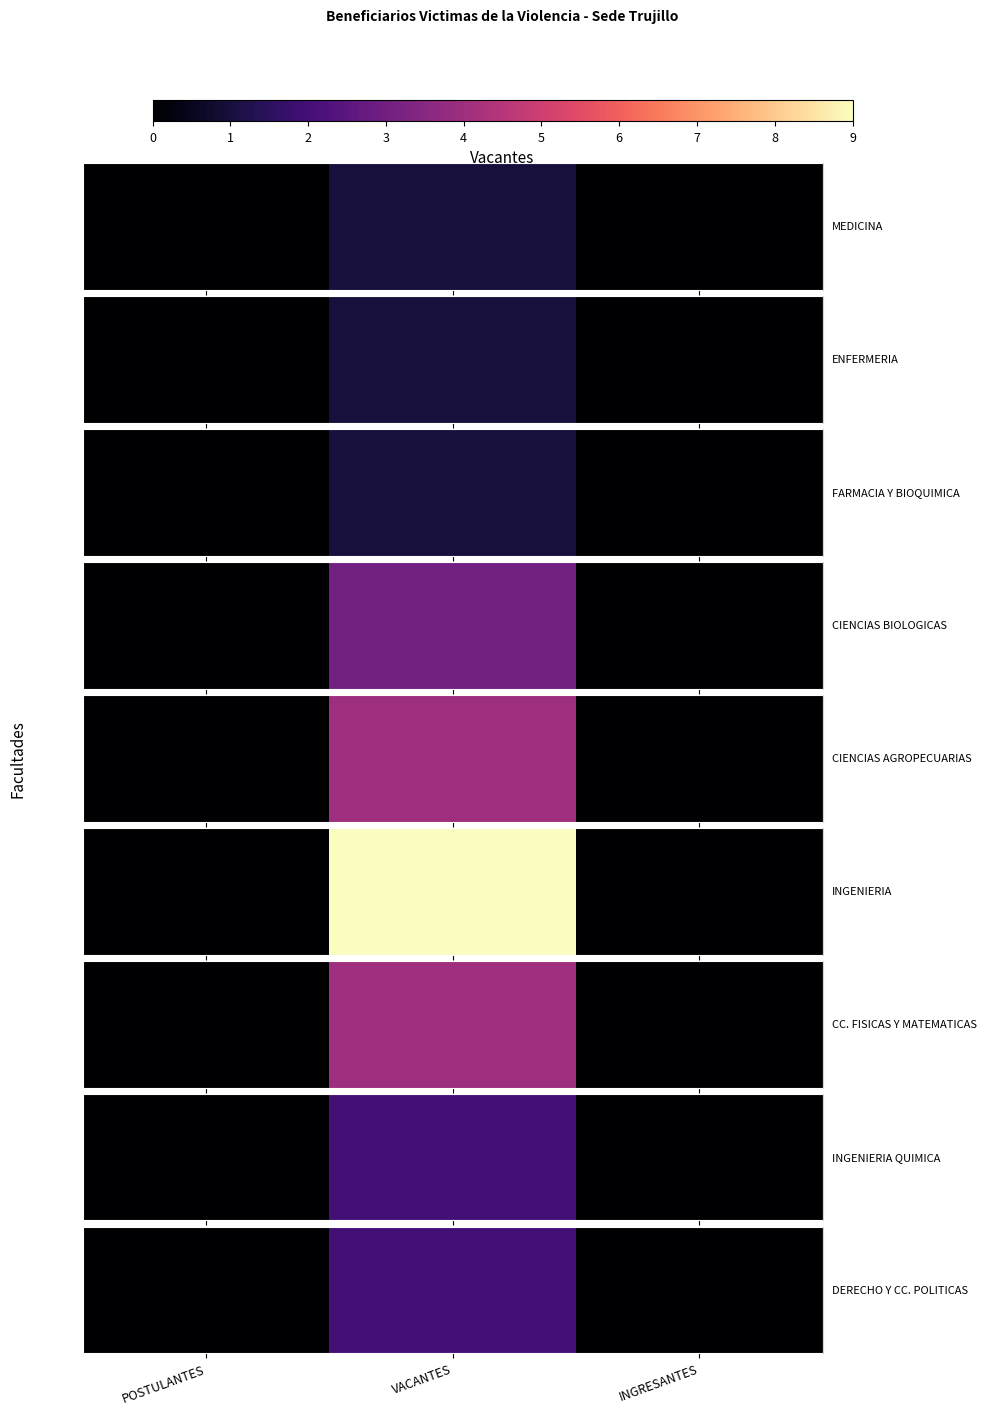

At which category does the chart reach its peak across all series?

VACANTES